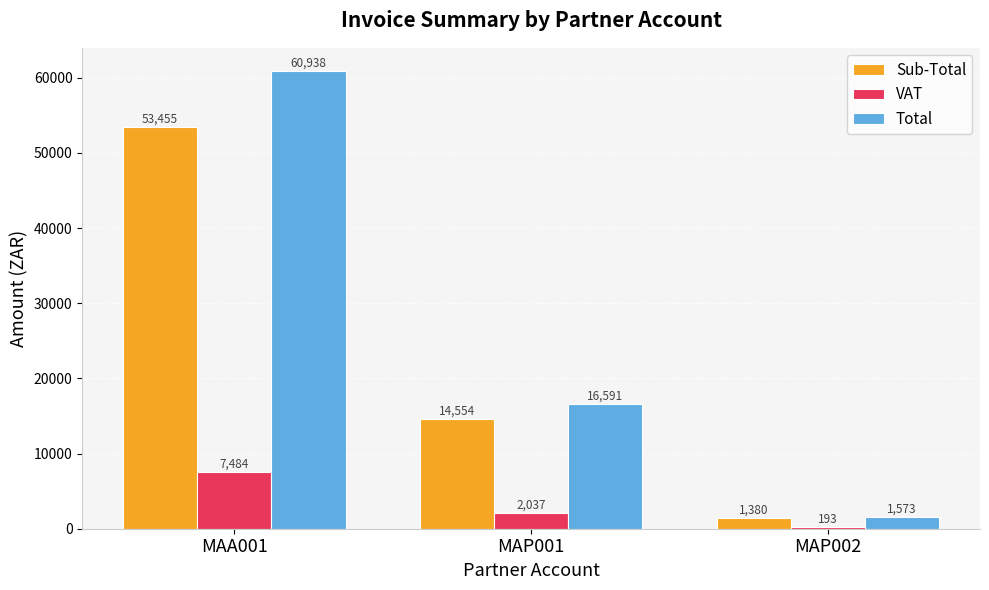

The value of VAT at MAA001 is 2835.9. True or false?

False